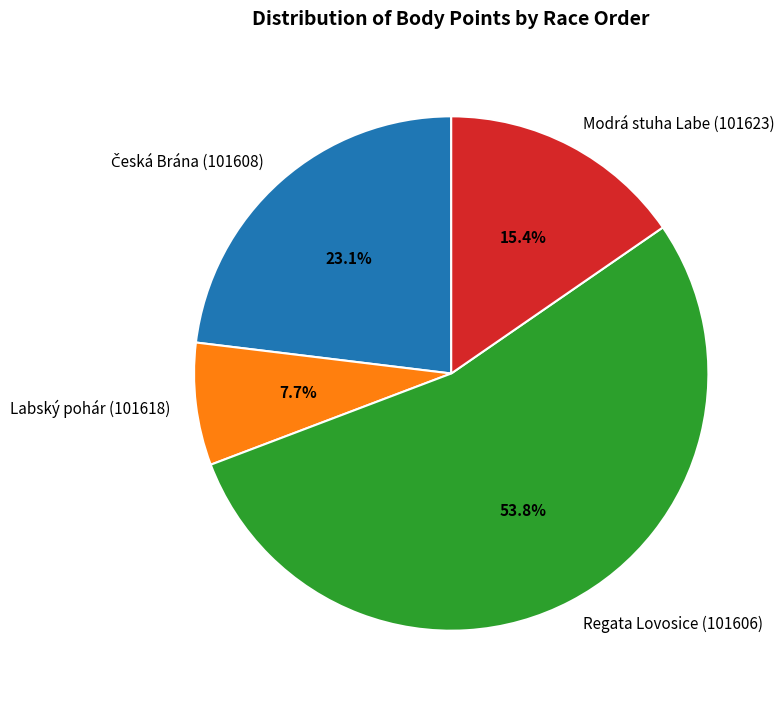

To the nearest percent, what is the average slice percentage?

25%